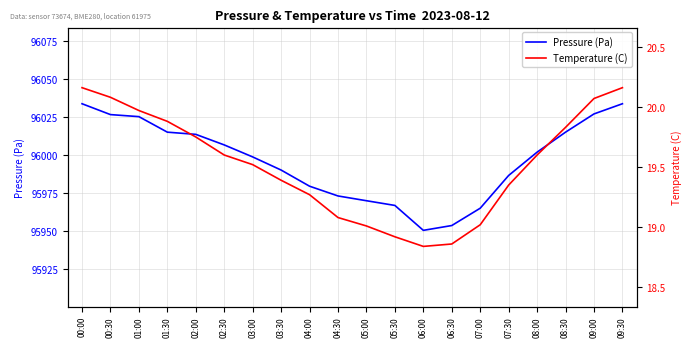

Reading right to left, list all the values displayed in this chart.

Pressure (Pa): 09:30=96033.7	09:00=96027.0	08:30=96015.0	08:00=96001.9	07:30=95986.6	07:00=95965.1	06:30=95953.7	06:00=95950.6	05:30=95966.9	05:00=95970.0	04:30=95973.1	04:00=95979.5	03:30=95990.1	03:00=95998.8	02:30=96006.6	02:00=96013.6	01:30=96015.0	01:00=96025.2	00:30=96026.5	00:00=96033.7
Temperature (C): 09:30=20.2	09:00=20.1	08:30=19.8	08:00=19.6	07:30=19.4	07:00=19.0	06:30=18.9	06:00=18.8	05:30=18.9	05:00=19.0	04:30=19.1	04:00=19.3	03:30=19.4	03:00=19.5	02:30=19.6	02:00=19.8	01:30=19.9	01:00=20.0	00:30=20.1	00:00=20.2